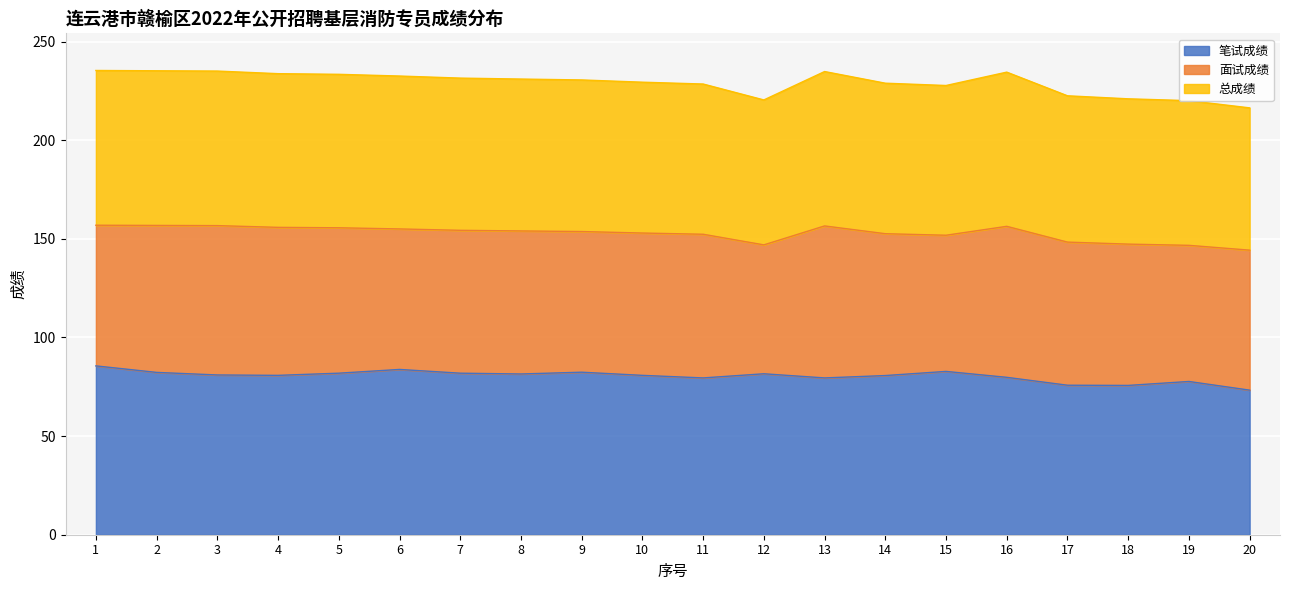

Is it true that 笔试成绩 equals 81.5 at 8?

True